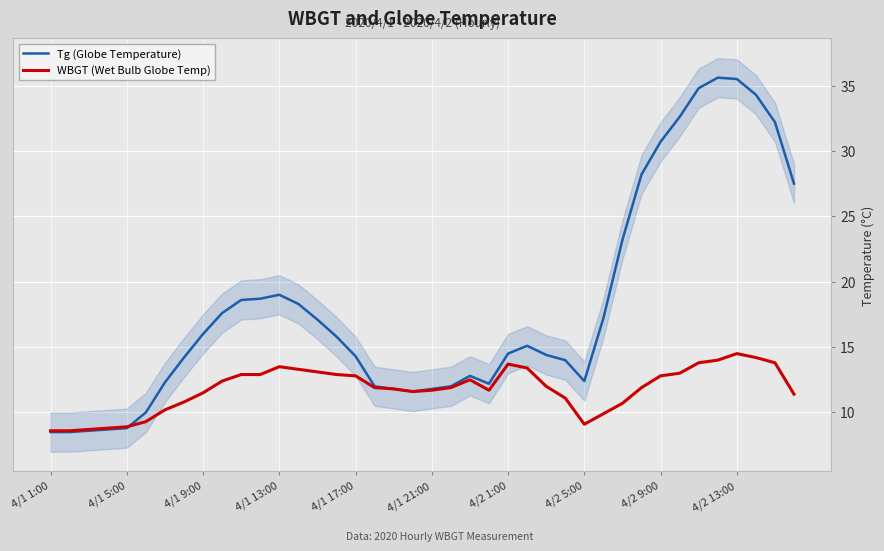

How many times do WBGT (Wet Bulb Globe Temp) and Tg (Globe Temperature) cross each other?

1